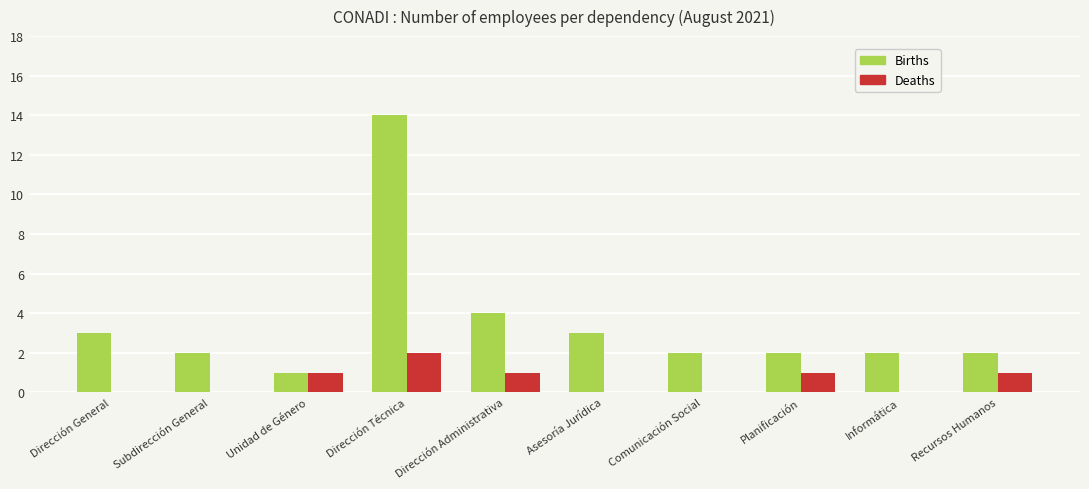

What is the highest value of the Births series?

14